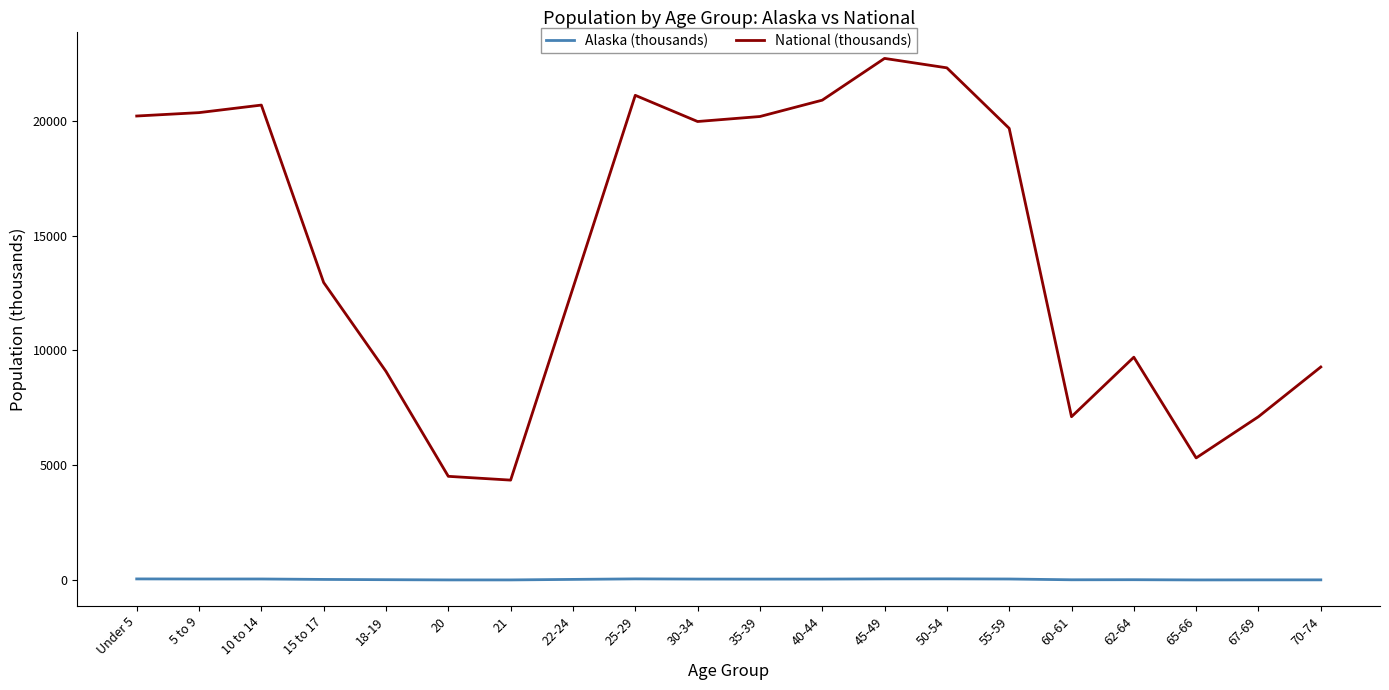

True or false: Alaska (thousands) and National (thousands) intersect in this chart.

False